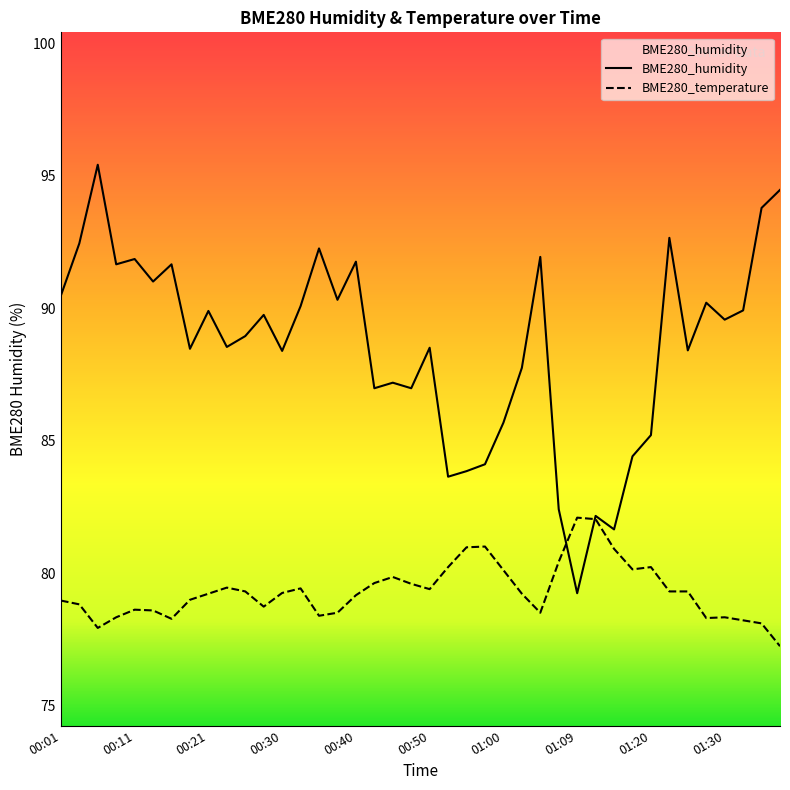

Reading right to left, what are all the values shown in this chart?

BME280_humidity: 01:38=94.5	01:35=93.8	01:33=89.9	01:30=89.6	01:28=90.2	01:25=88.4	01:22=92.7	01:20=85.2	01:17=84.4	01:14=81.7	01:12=82.2	01:09=79.2	01:07=82.4	01:04=91.9	01:02=87.8	01:00=85.7	00:57=84.1	00:55=83.8	00:52=83.6	00:50=88.5	00:47=87.0	00:45=87.2	00:43=87.0	00:40=91.8	00:38=90.3	00:35=92.3	00:33=90.1	00:30=88.4	00:28=89.8	00:25=89.0	00:23=88.5	00:21=89.9	00:18=88.5	00:16=91.7	00:13=91.0	00:11=91.9	00:08=91.7	00:06=95.4	00:04=92.5	00:01=90.5
BME280_temperature: 01:38=77.2	01:35=78.1	01:33=78.2	01:30=78.3	01:28=78.3	01:25=79.3	01:22=79.3	01:20=80.2	01:17=80.1	01:14=80.9	01:12=82.0	01:09=82.1	01:07=80.4	01:04=78.5	01:02=79.2	01:00=80.1	00:57=81.0	00:55=81.0	00:52=80.2	00:50=79.4	00:47=79.6	00:45=79.9	00:43=79.6	00:40=79.2	00:38=78.5	00:35=78.4	00:33=79.4	00:30=79.3	00:28=78.7	00:25=79.3	00:23=79.5	00:21=79.2	00:18=79.0	00:16=78.3	00:13=78.6	00:11=78.6	00:08=78.3	00:06=77.9	00:04=78.8	00:01=79.0